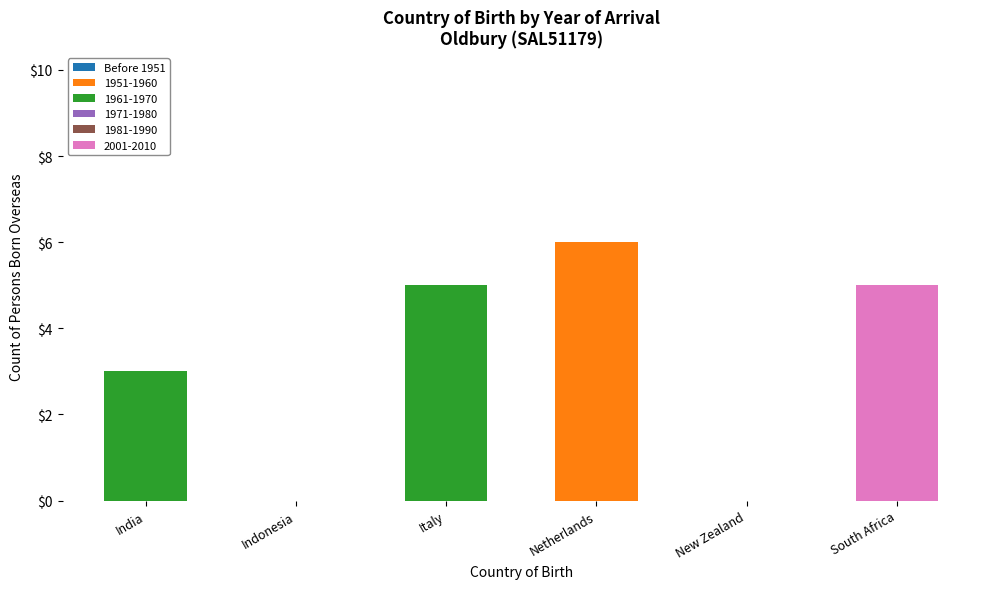

At which category is the sum across all series the highest?

Netherlands